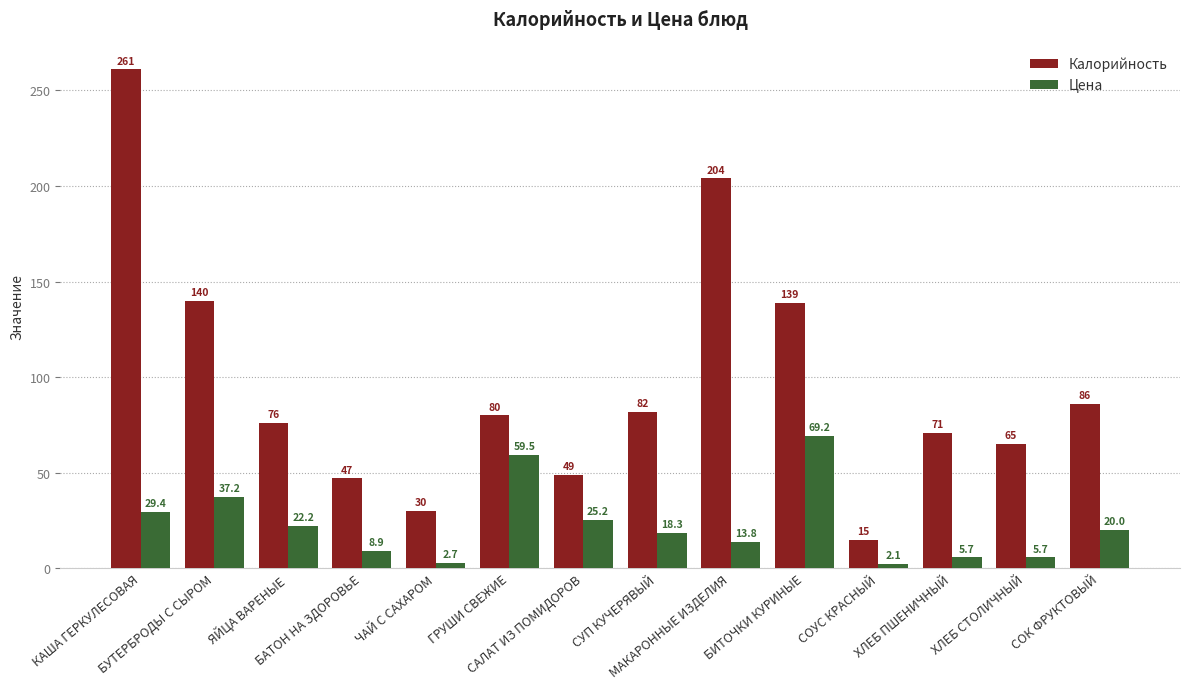

What is the maximum value shown in the chart?

261.0